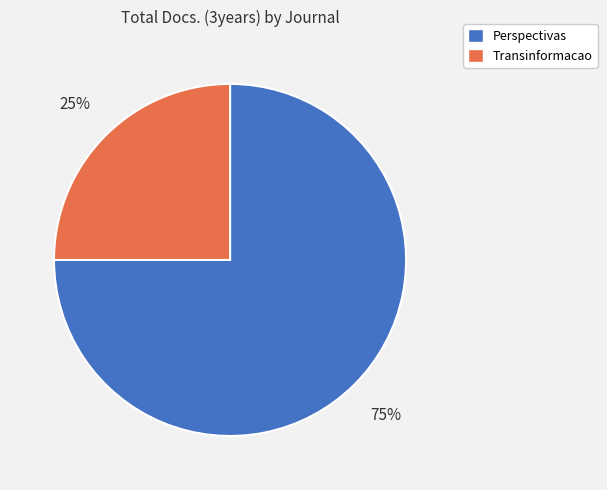

Between Perspectivas and Transinformacao, which is larger?

Perspectivas